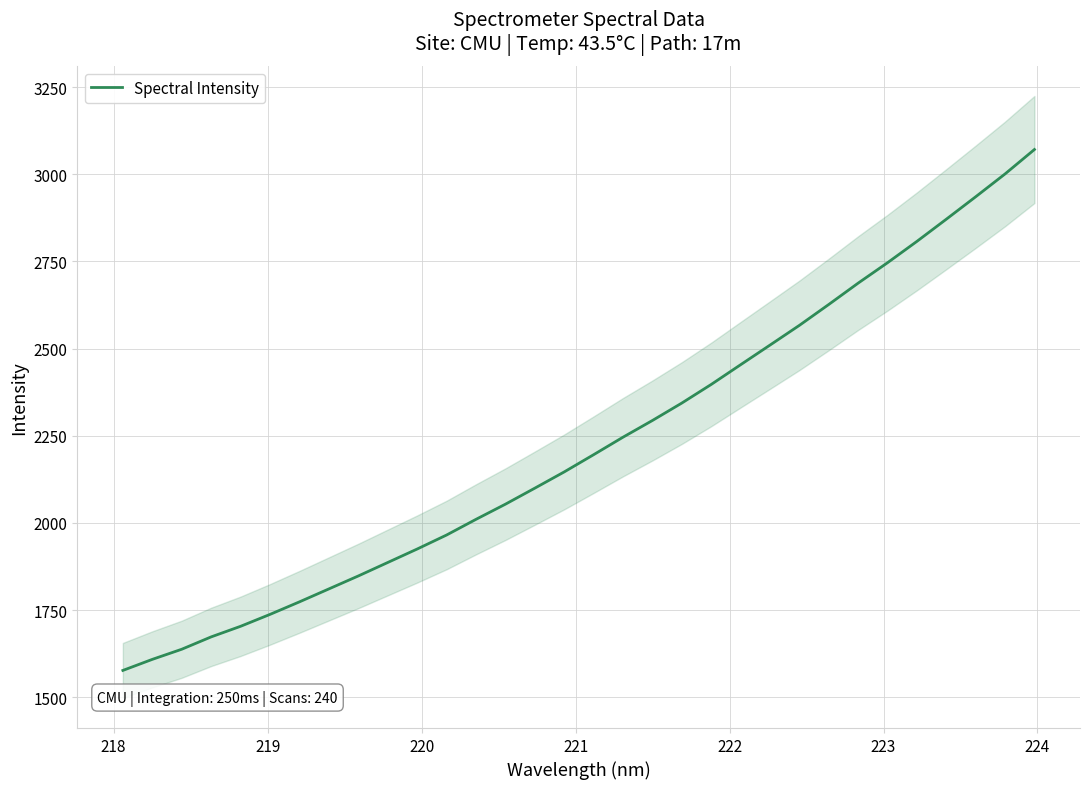

Count the number of data series in this chart.

1